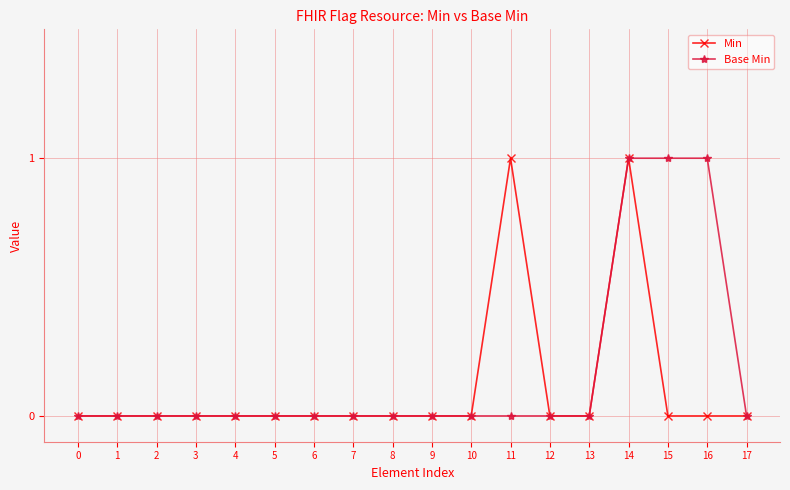

The Min series shows 0 at 17. True or false?

True